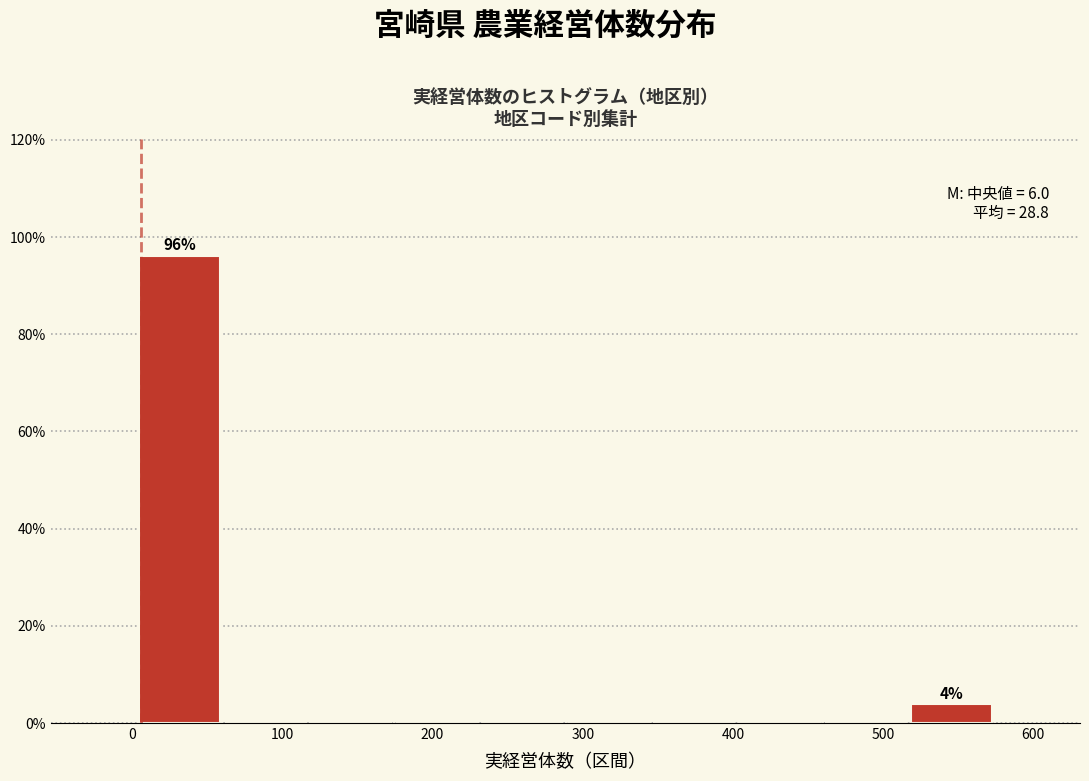

Which range on the x-axis has the tallest bar?

0 to 60